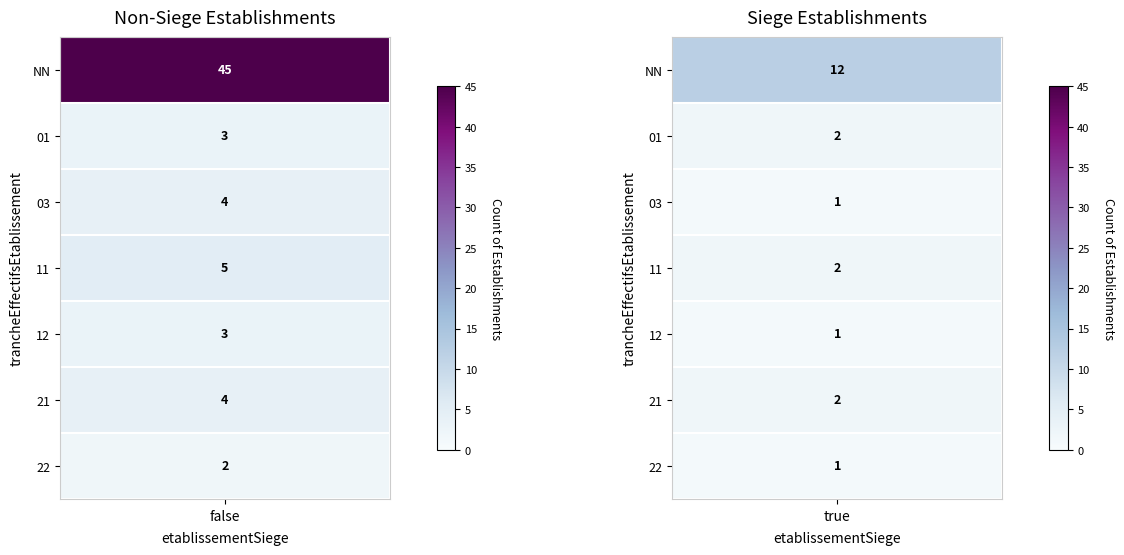

What is the sum of the 11 values at true and false?

7